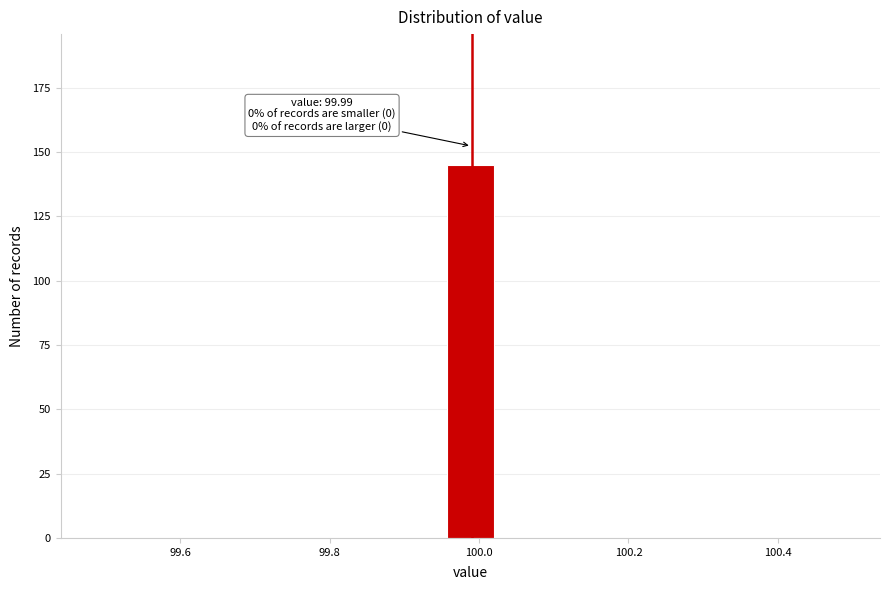

Around what value on the x-axis is the tallest bar? Give the approximate position of its centre, as read against the axis.

99.98